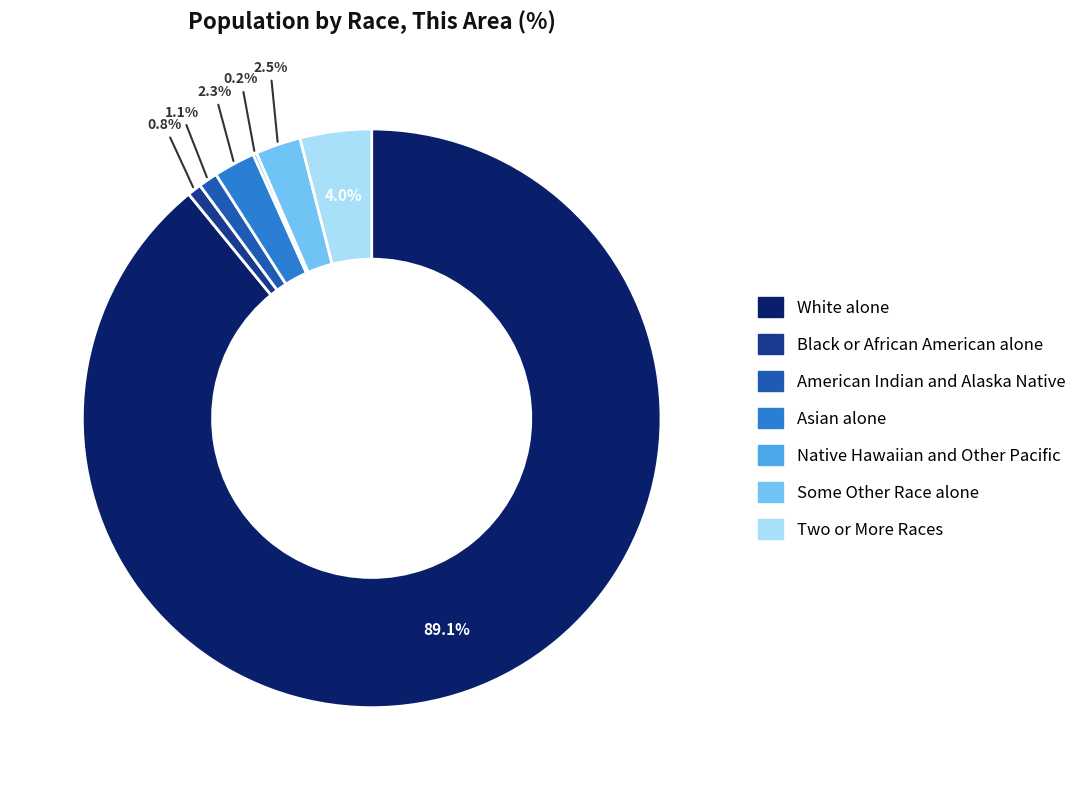

Approximately how many times larger is the value at White alone compared to Two or More Races?

22.3